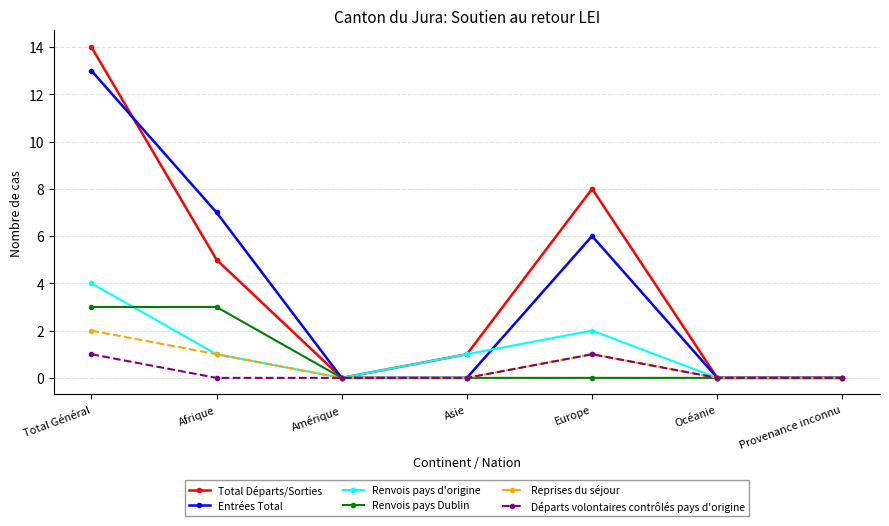

Reading right to left, list all the values displayed in this chart.

Total Départs/Sorties: 0	0	8	1	0	5	14
Entrées Total: 0	0	6	0	0	7	13
Renvois pays d'origine: 0	0	2	1	0	1	4
Renvois pays Dublin: 0	0	0	0	0	3	3
Reprises du séjour: 0	0	1	0	0	1	2
Départs volontaires contrôlés pays d'origine: 0	0	1	0	0	0	1